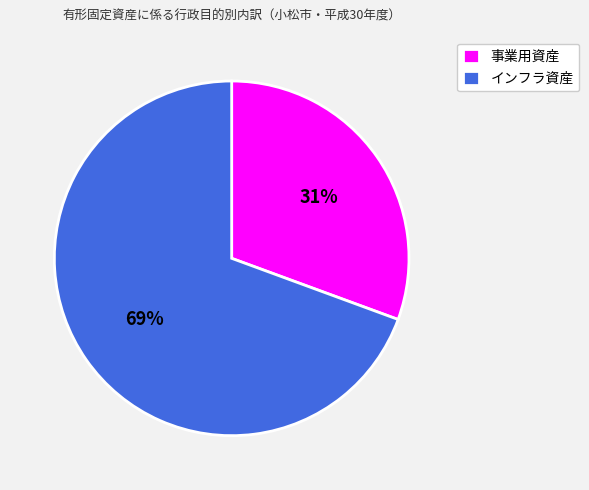

To the nearest percent, what is the combined percentage of 事業用資産 and インフラ資産?

100%